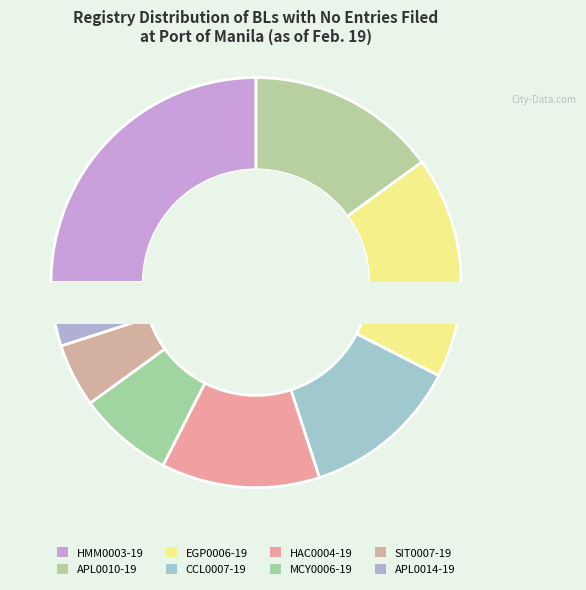

To the nearest percent, what is the combined percentage of HAC0004-19 and EGP0006-19?

30%